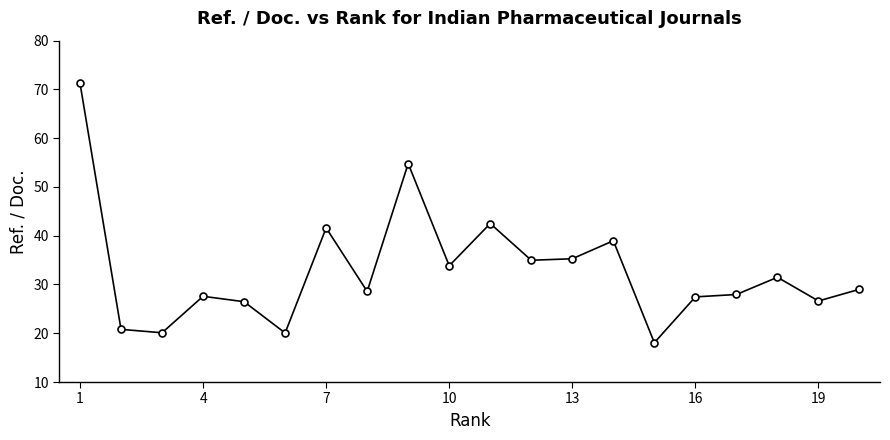

What is the difference between the second highest and second lowest values?

34.7